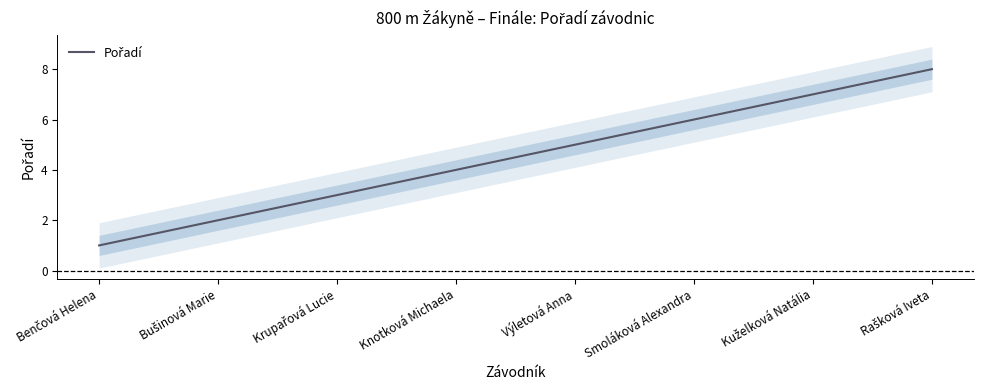

List the labels in order of value, largest first.

Rašková Iveta, Kuželková Natália, Smoláková Alexandra, Výletová Anna, Knotková Michaela, Krupařová Lucie, Bušinová Marie, Benčová Helena